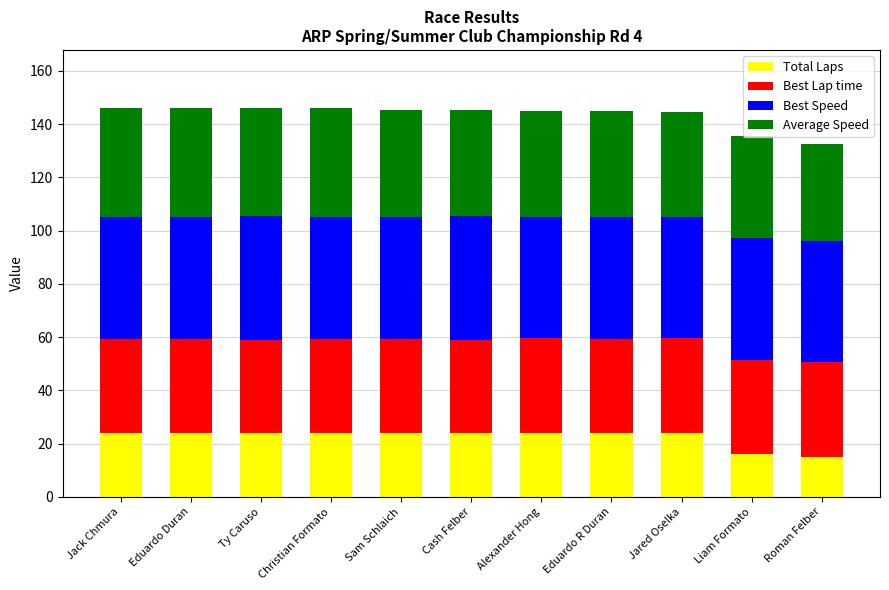

What is the lowest value of the Total Laps series?

15.0